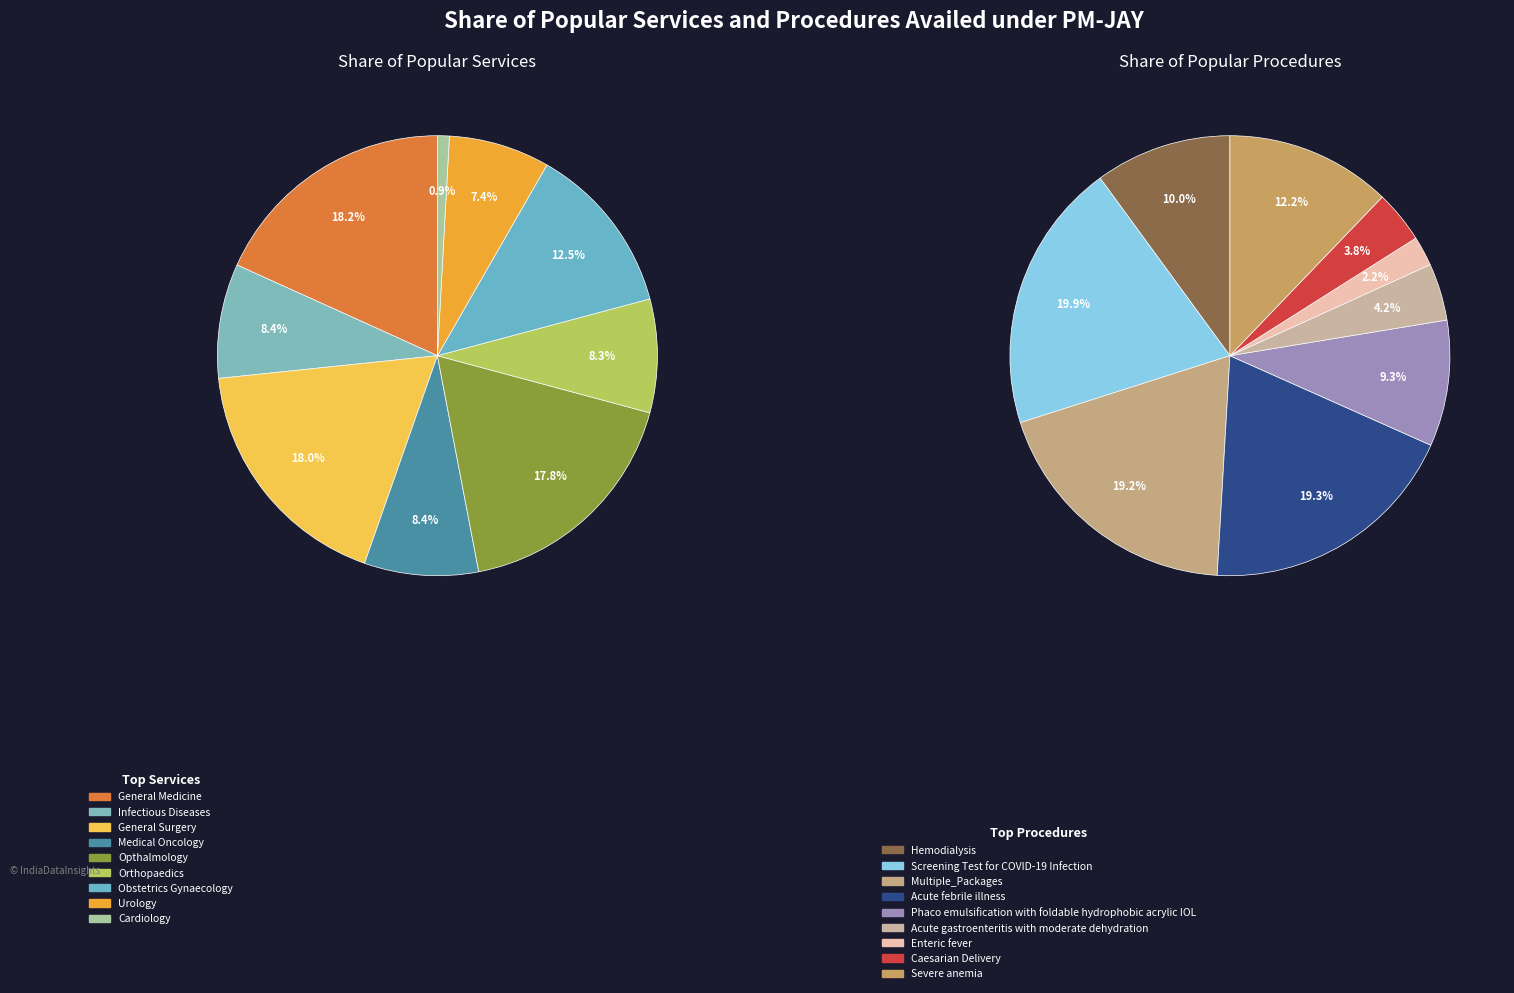

To the nearest percent, what is the average slice percentage?

11%